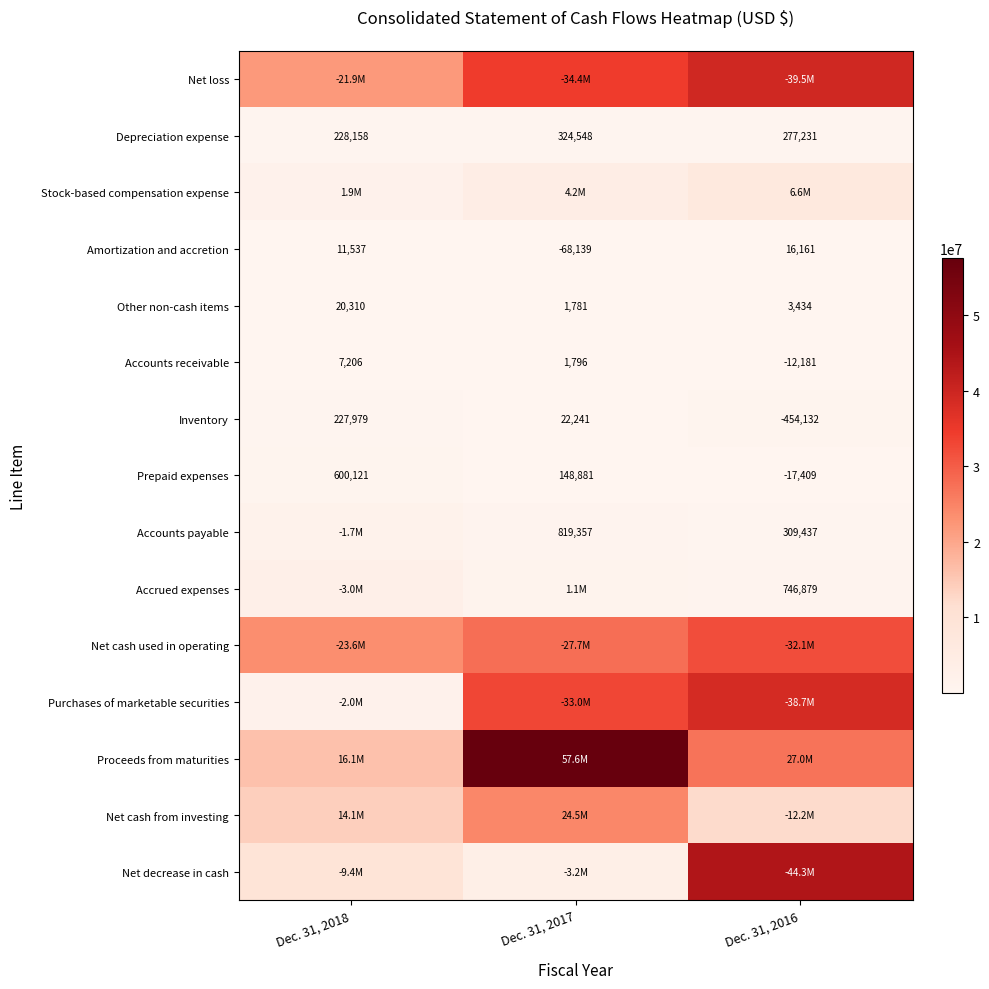

At which label is Accounts receivable closest to -2487?

Dec. 31, 2017